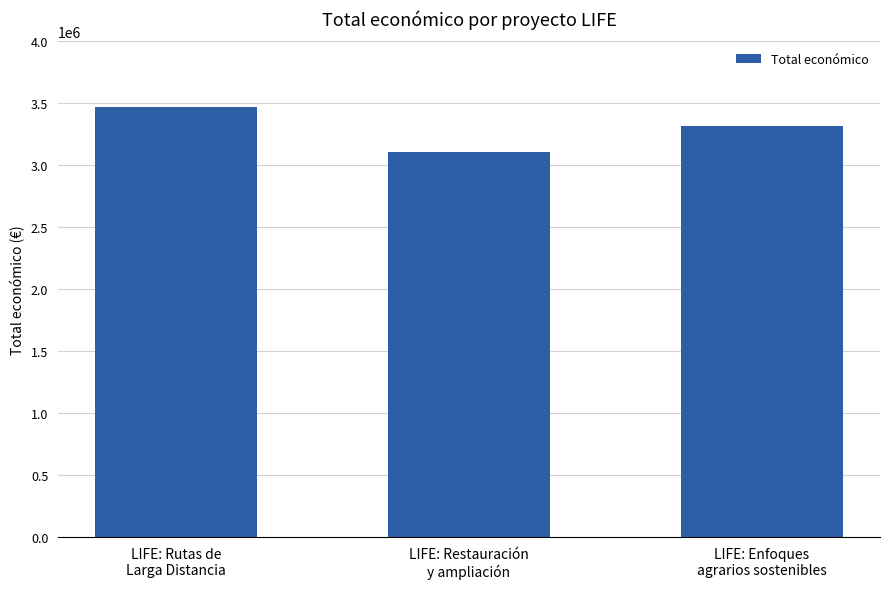

Is it true that the value at LIFE: Restauración
y ampliación is 3108400?

True